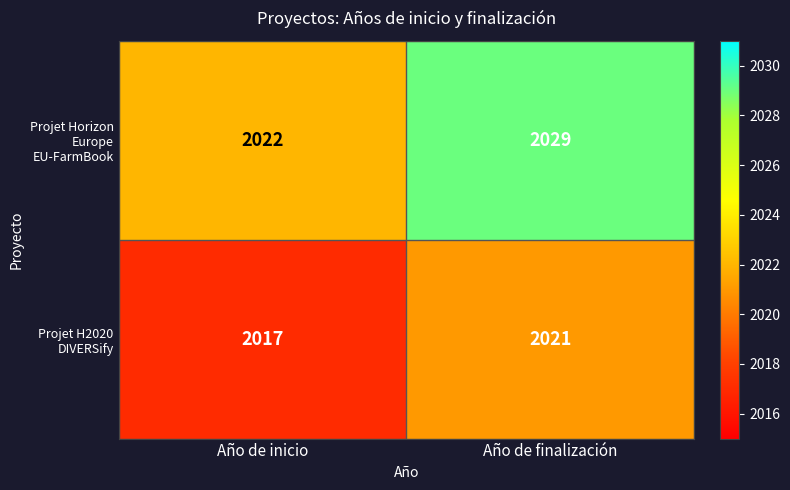

At which category does the chart reach its peak across all series?

Año de finalización